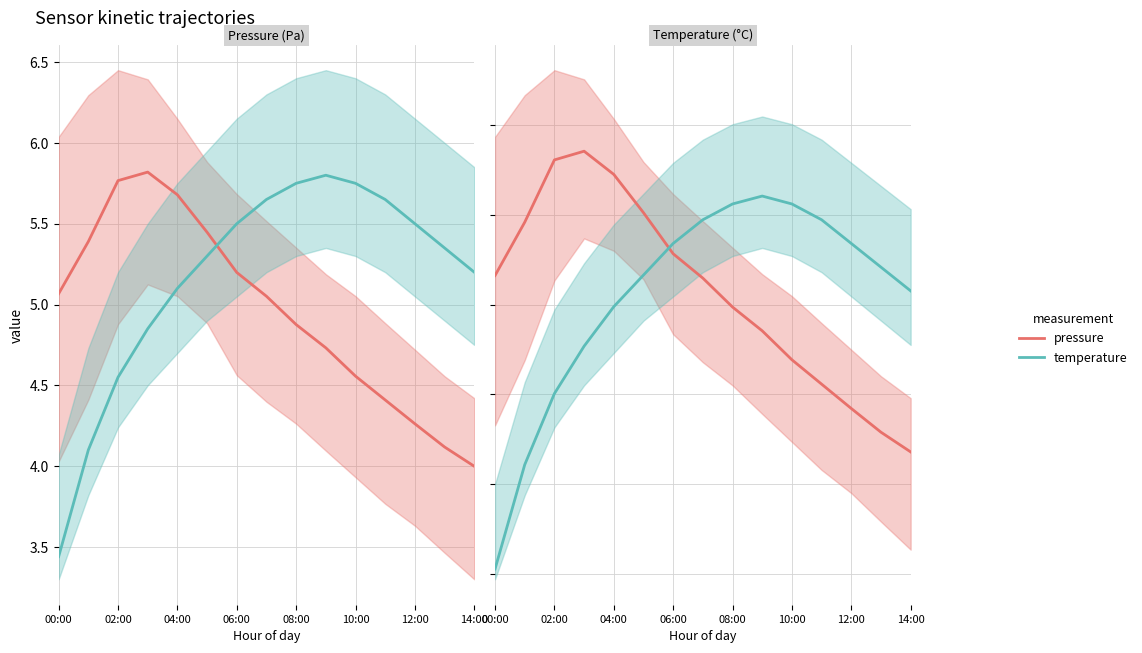

What is the value of the temperature point at the 11th from the left?

5.1